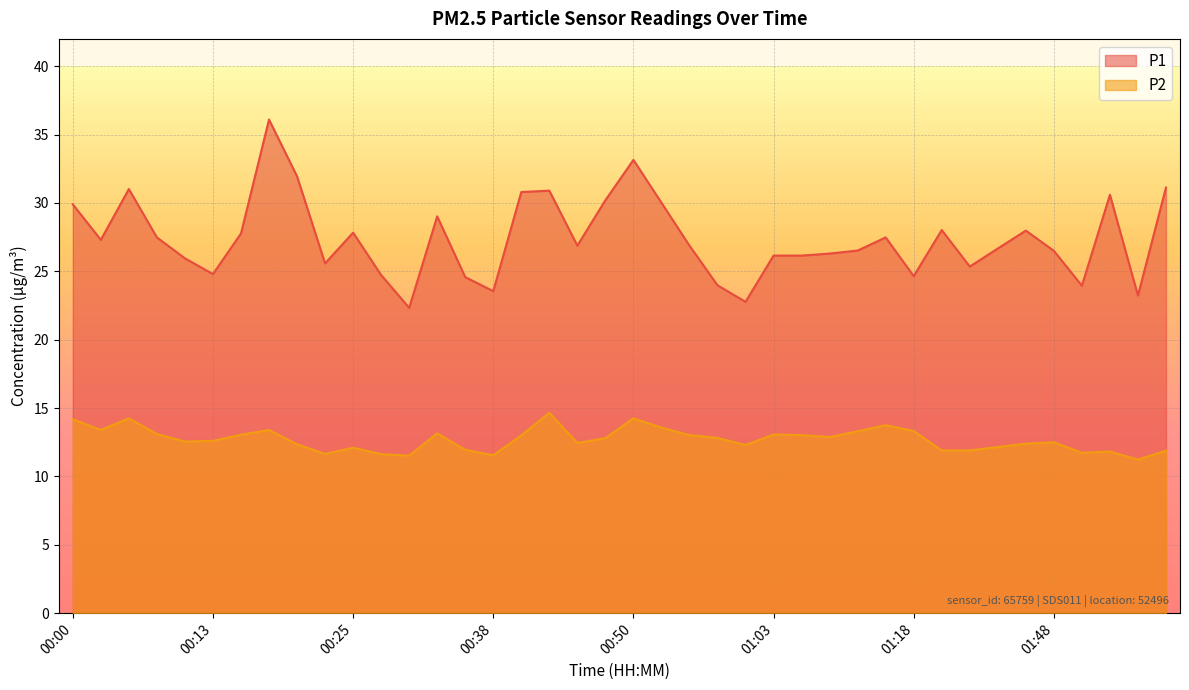

Where does the P2 series first go above 12?

00:00